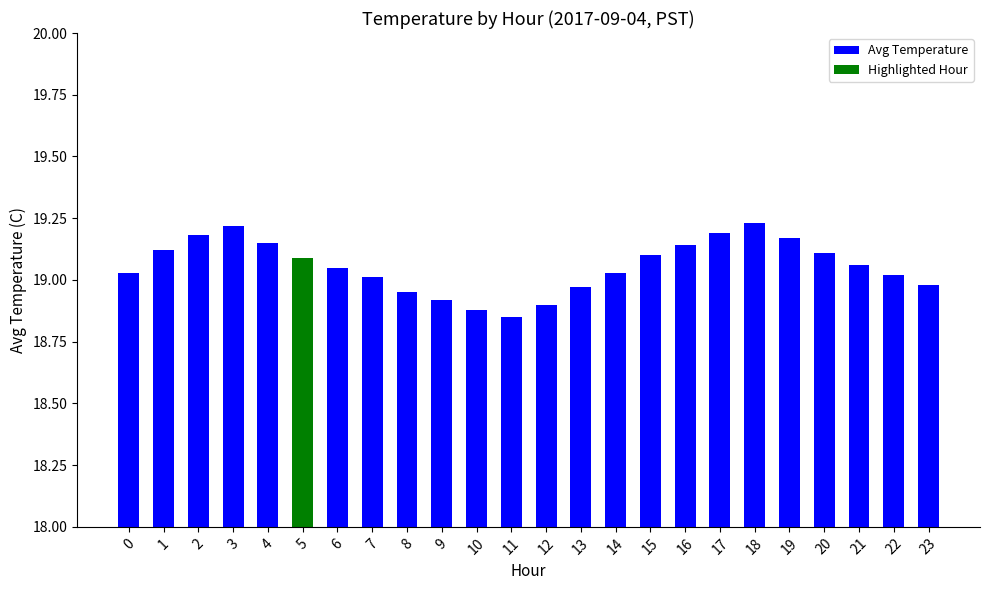

What is the difference between the second highest and second lowest values?

0.3